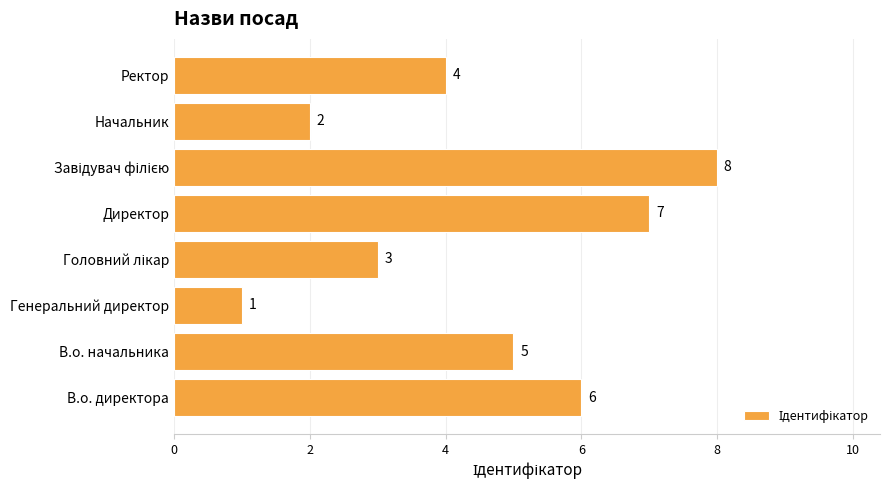

What is the change in value from Генеральний директор to Директор?

+6